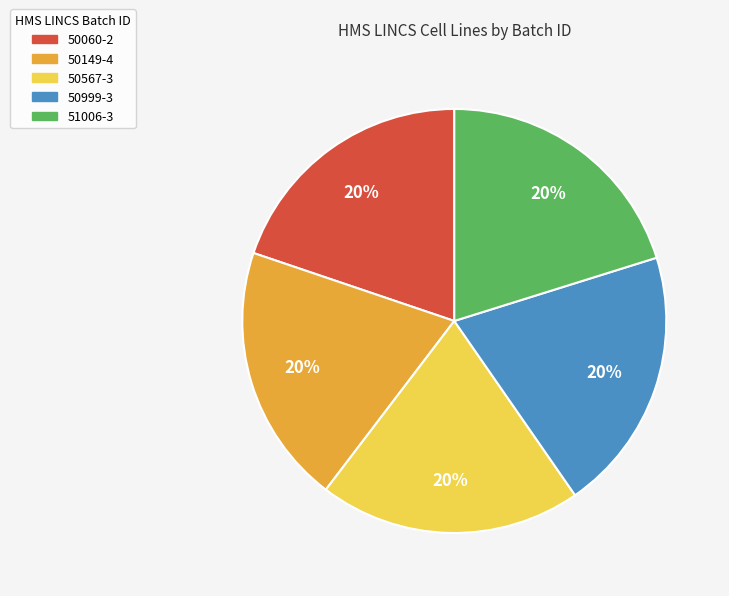

How many slices are in this pie chart?

5